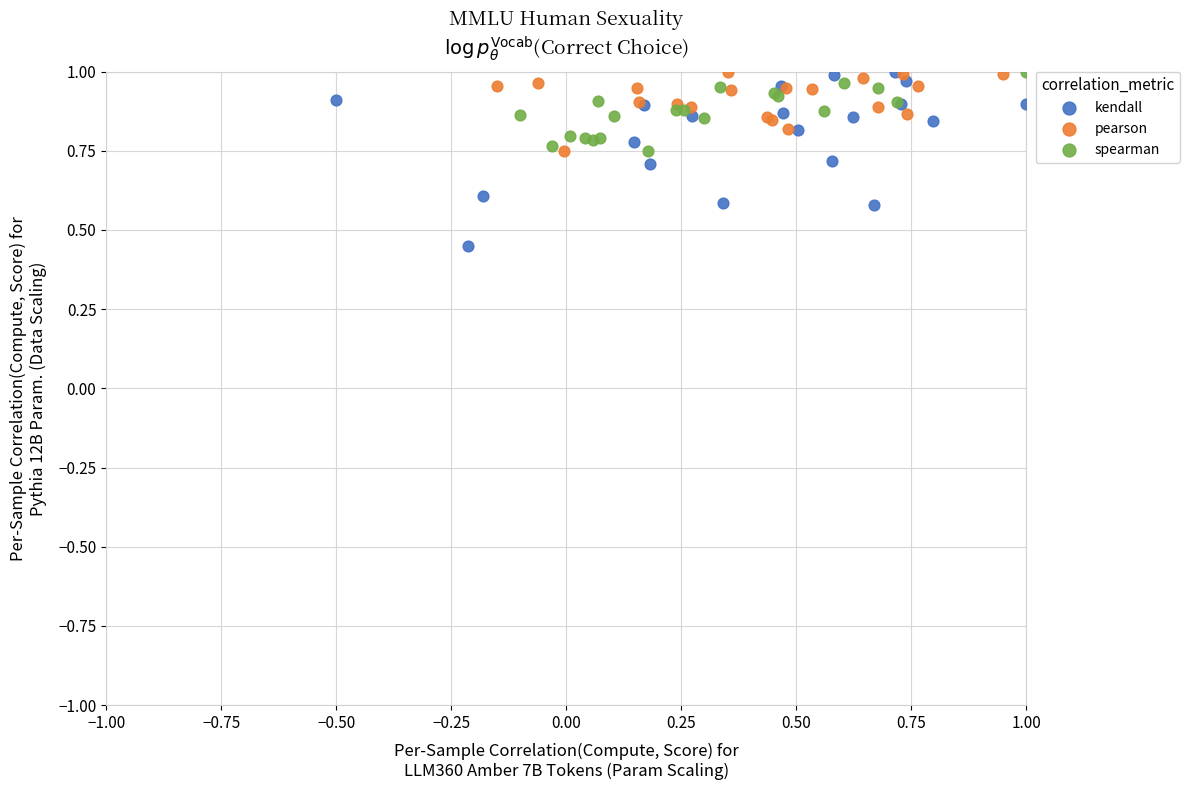

Which series has the largest Y range (max minus min)?

kendall